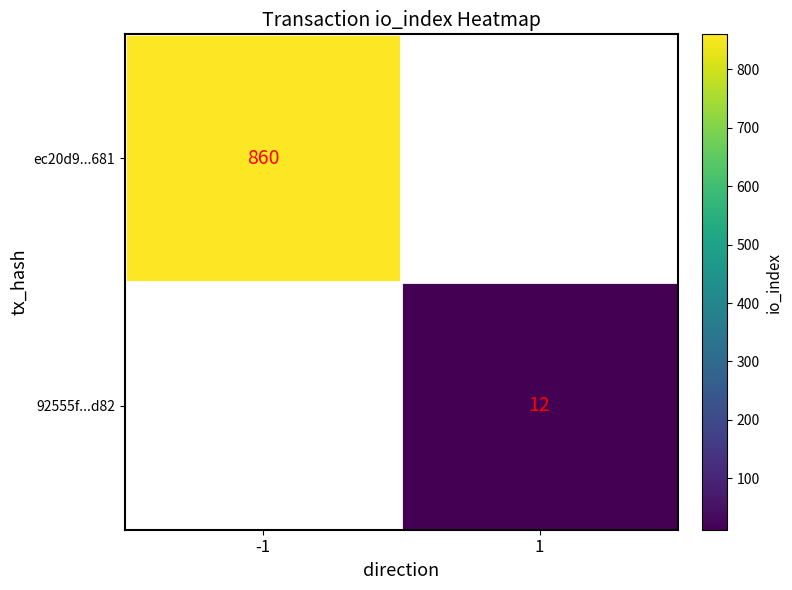

Is it true that 92555f...d82 equals 7 at 1?

False